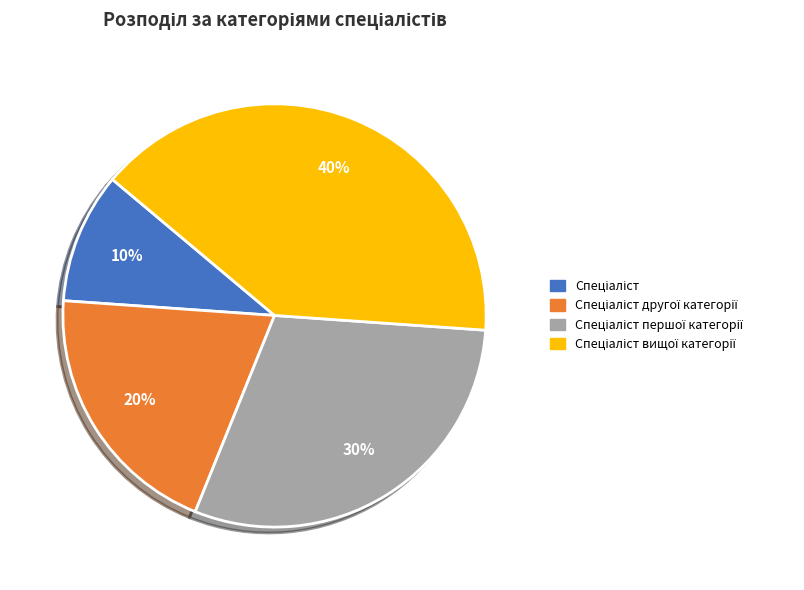

Is there a majority slice in this chart?

No